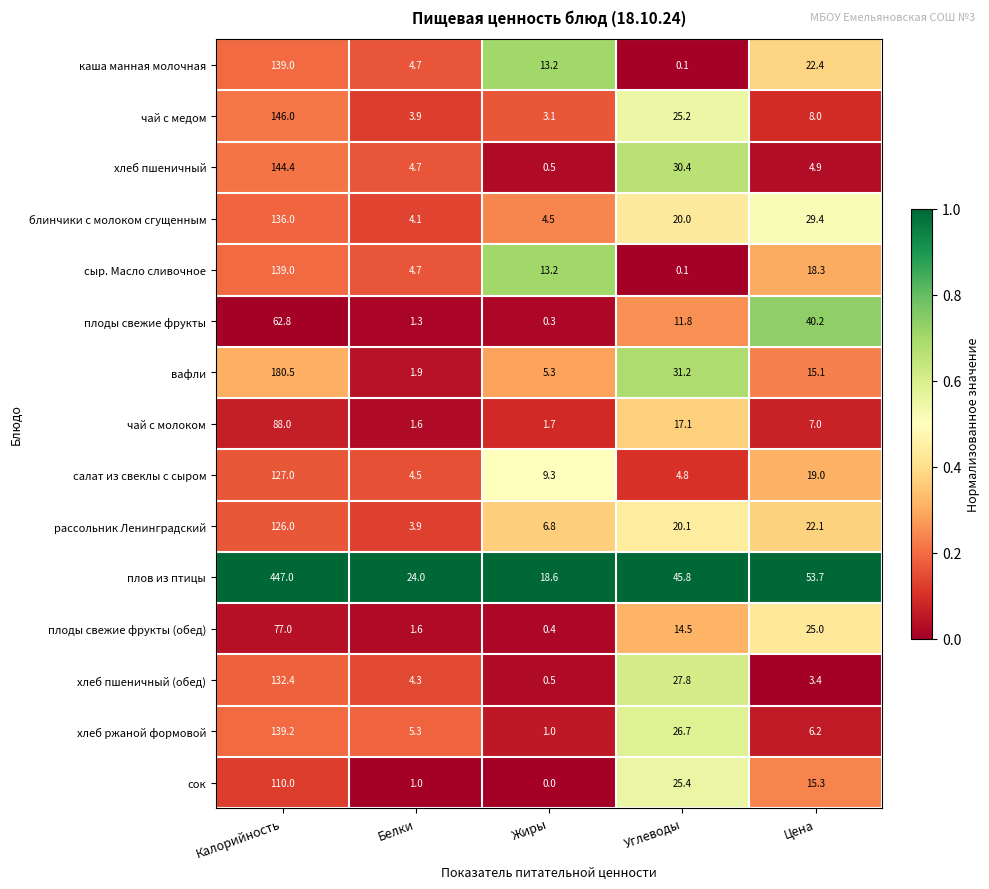

What is the difference between the highest and lowest values at Углеводы?

45.7